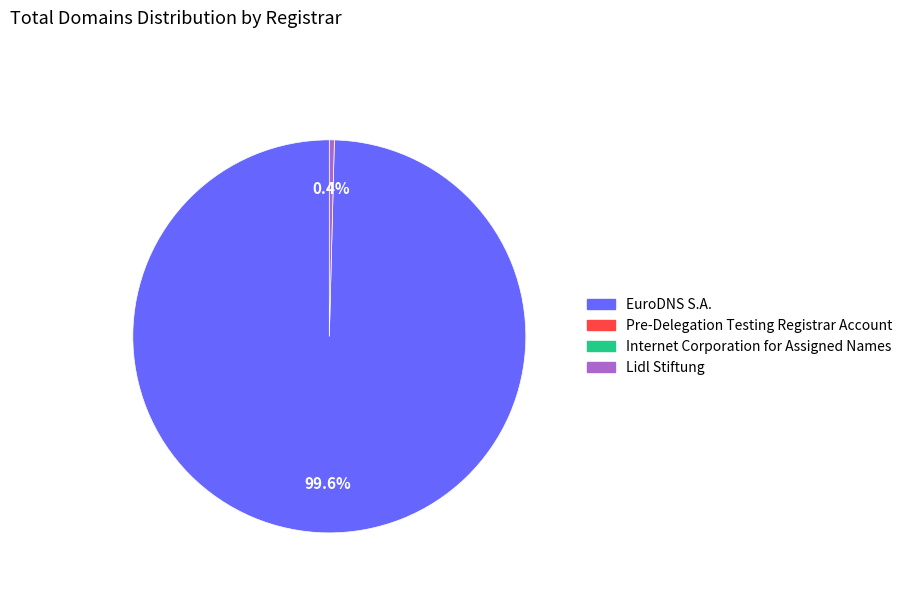

Is there a majority slice in this chart?

Yes